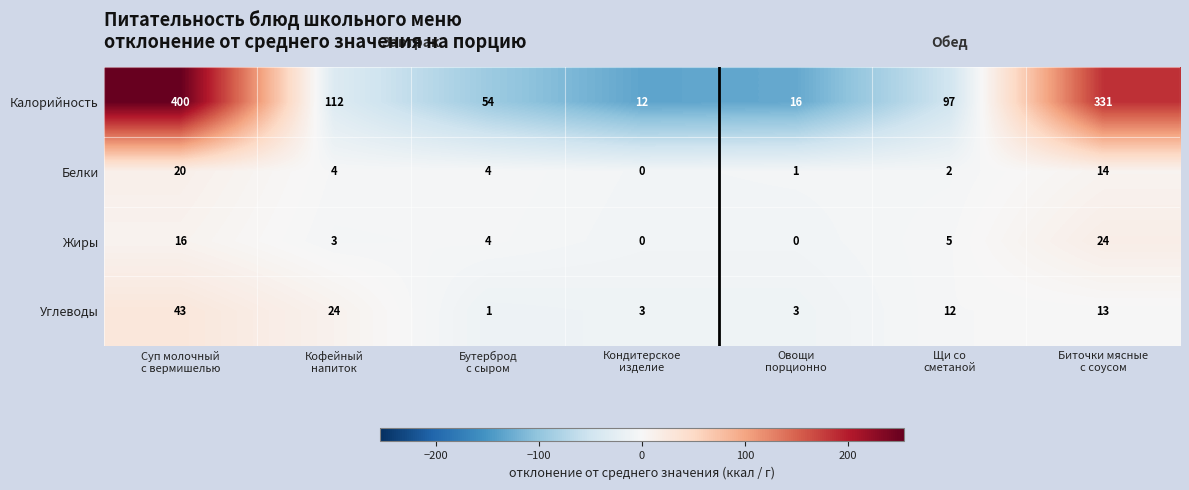

Which series has the largest range (max minus min)?

Калорийность